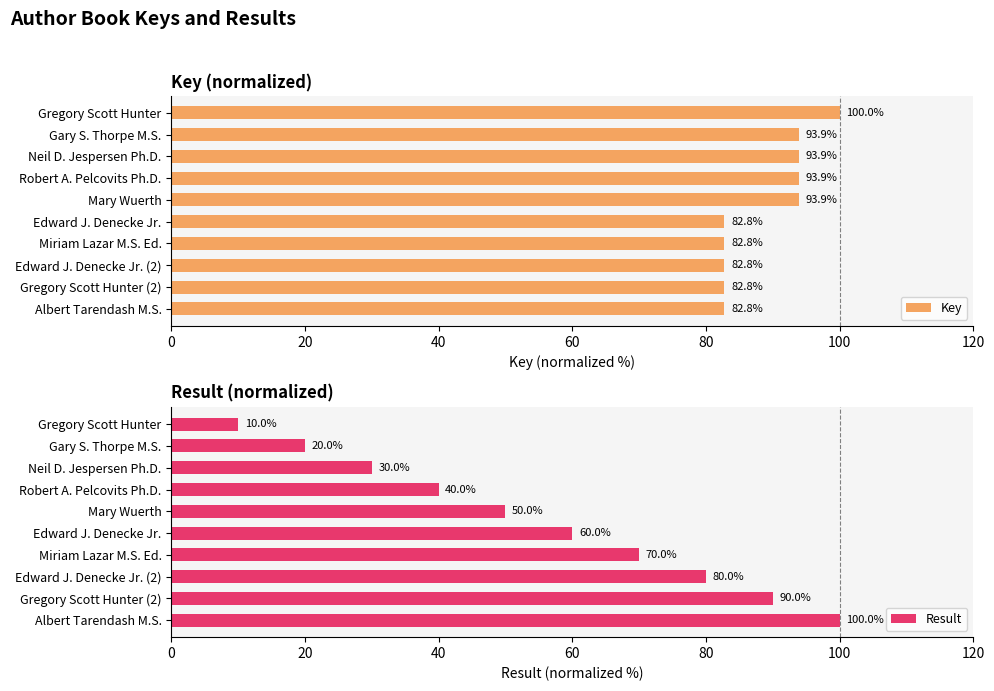

At which label is Result closest to 55?

Mary Wuerth